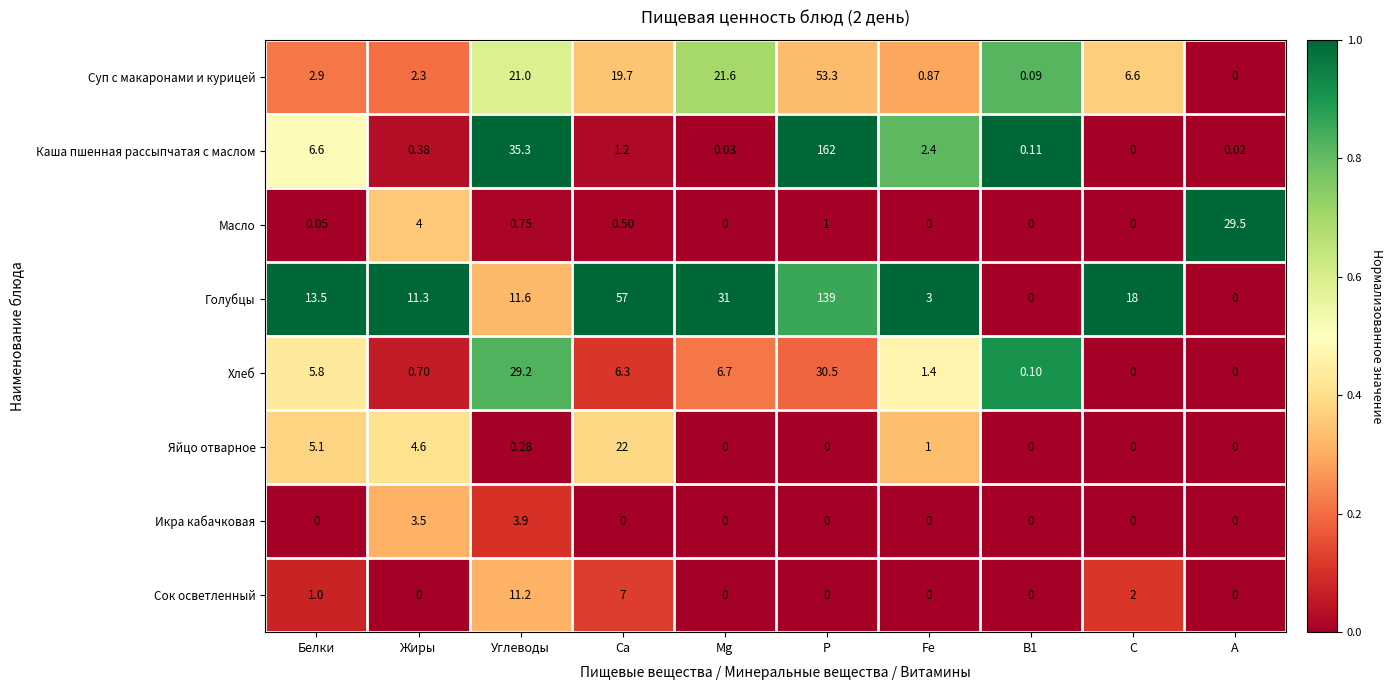

Which series changed the most between Р and А?

Каша пшенная рассыпчатая с маслом